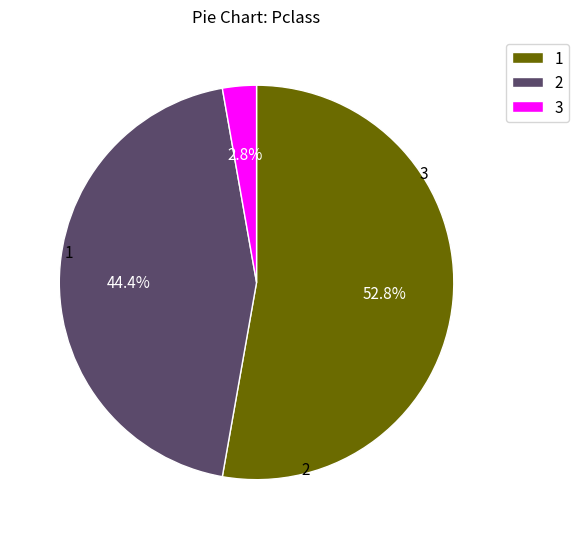

Approximately how many times larger is the value at 2 compared to 1?

0.8